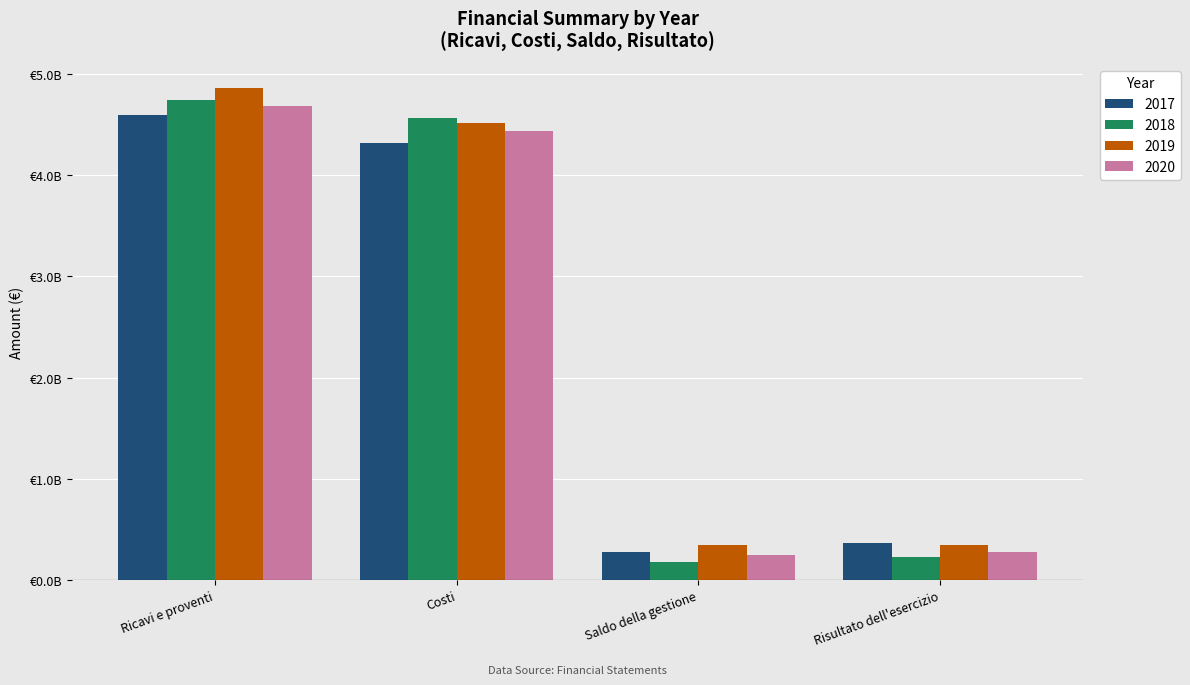

What is the label of the 3rd bar from the left?

Saldo della gestione